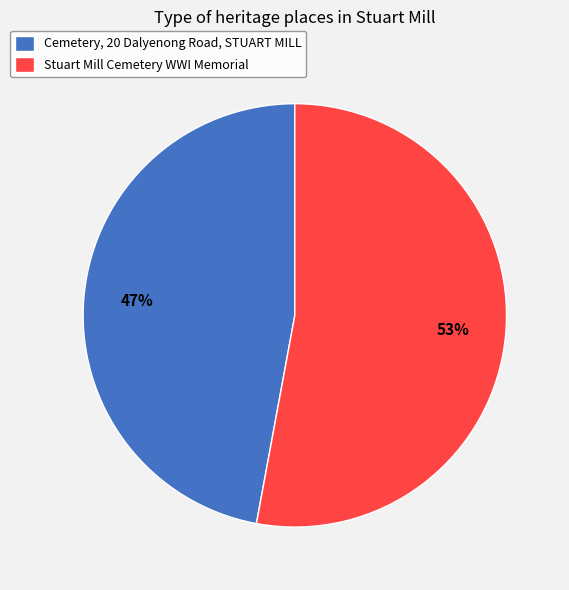

Approximately how many times larger is the value at Stuart Mill Cemetery WWI Memorial compared to Cemetery, 20 Dalyenong Road, STUART MILL?

1.1